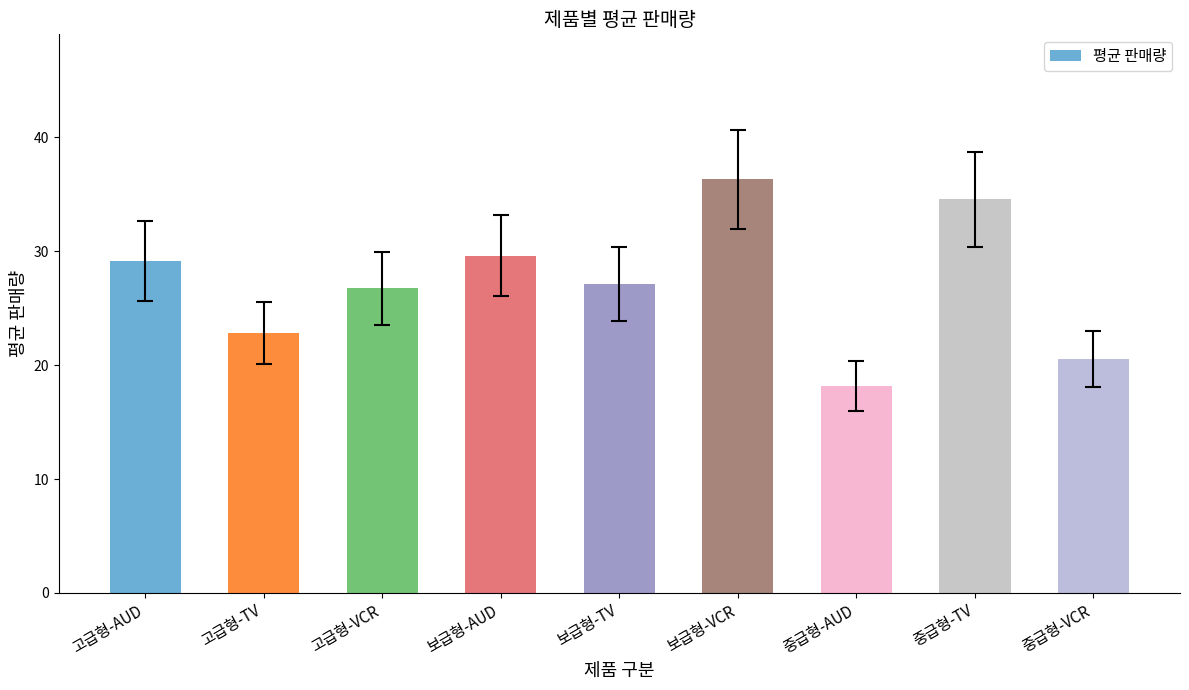

The chart shows a value of 36.3 at 보급형-VCR. True or false?

True